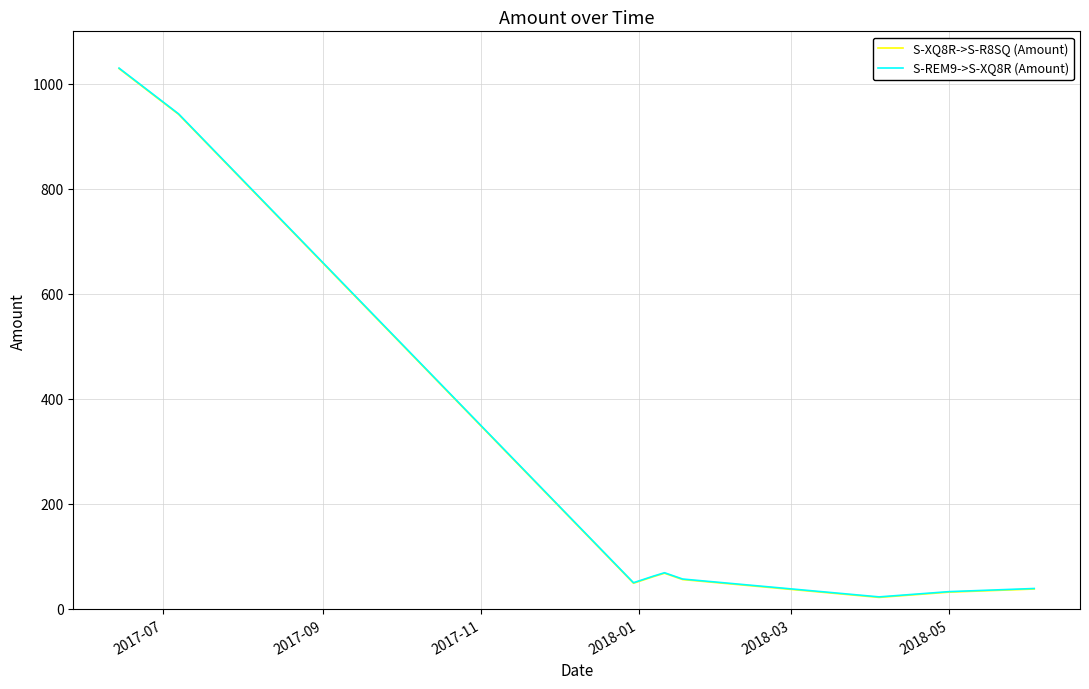

What is the minimum value for S-XQ8R->S-R8SQ (Amount)?

22